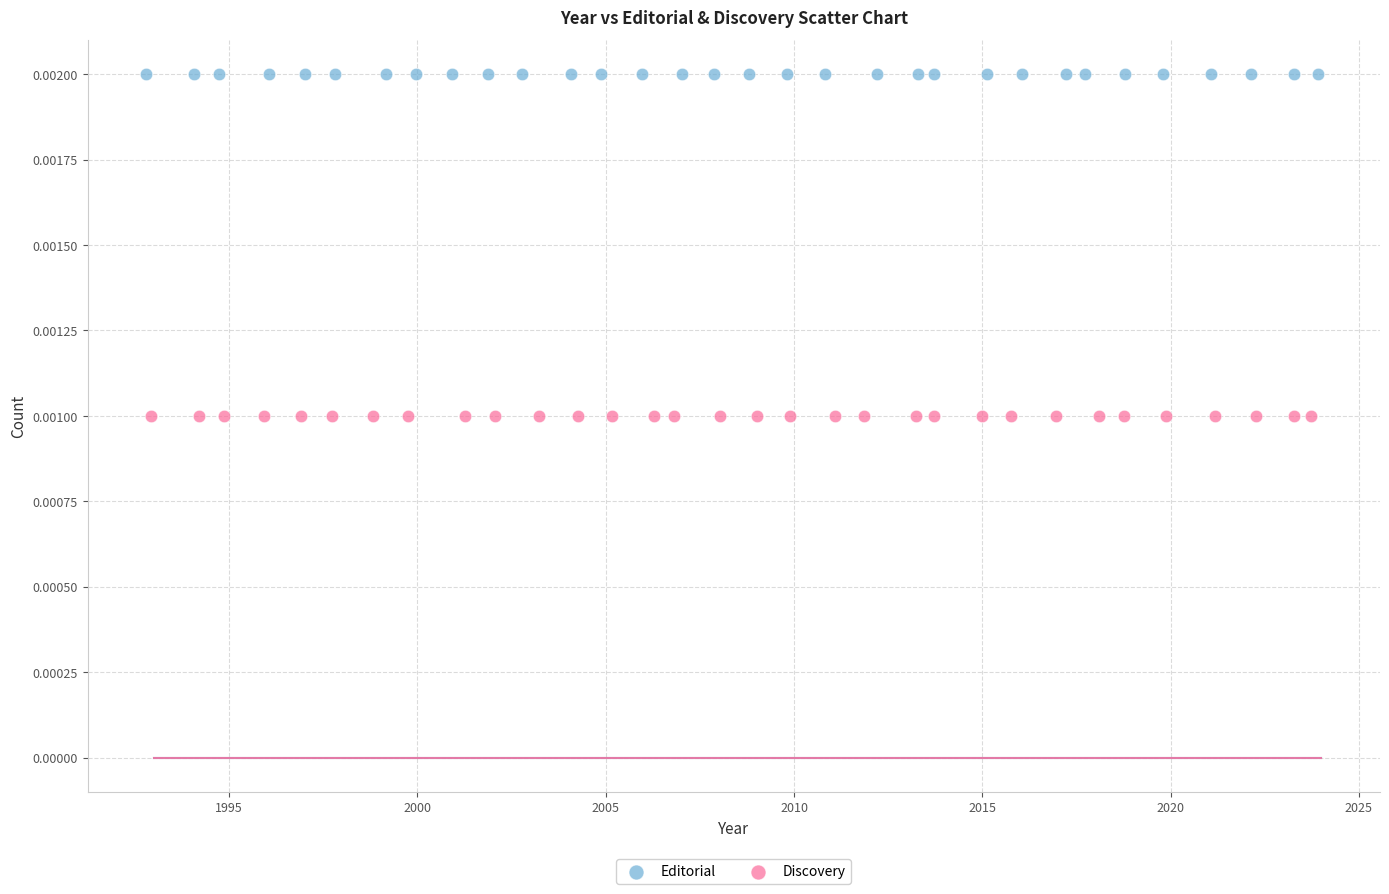

What are all the series names shown in the legend?

Editorial, Discovery